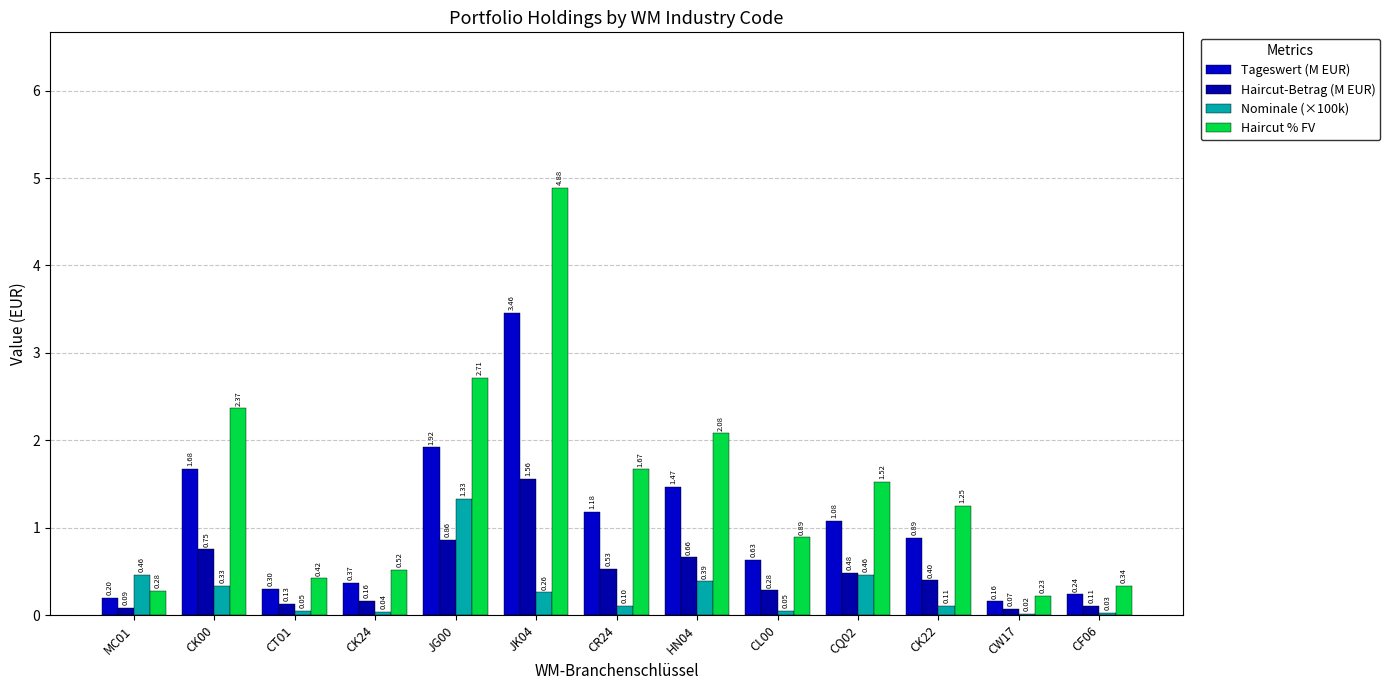

Which series has the largest total across all categories?

Haircut % FV